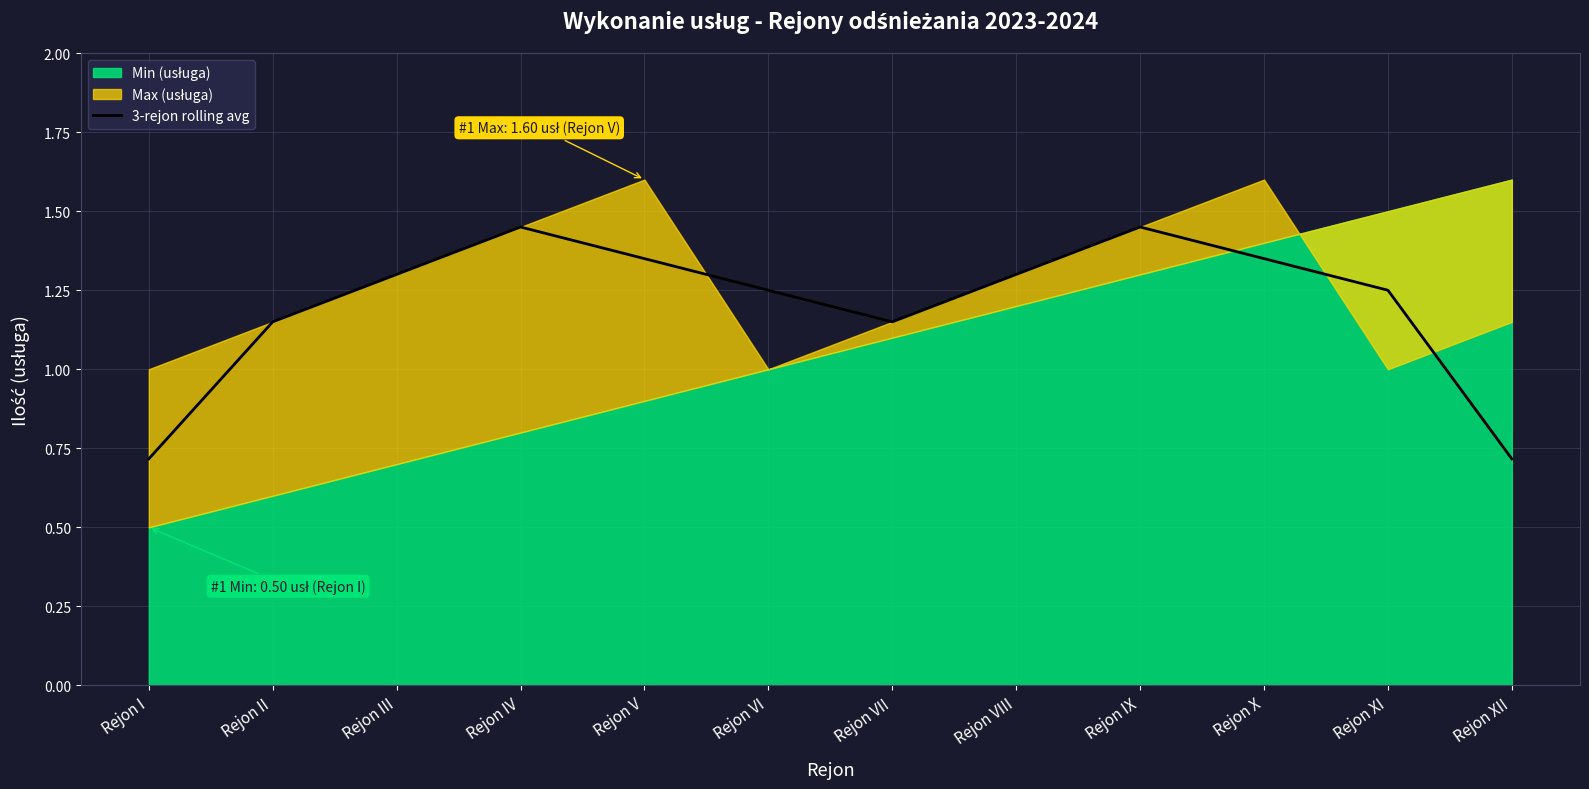

Which category has the lowest value across all series?

Rejon I